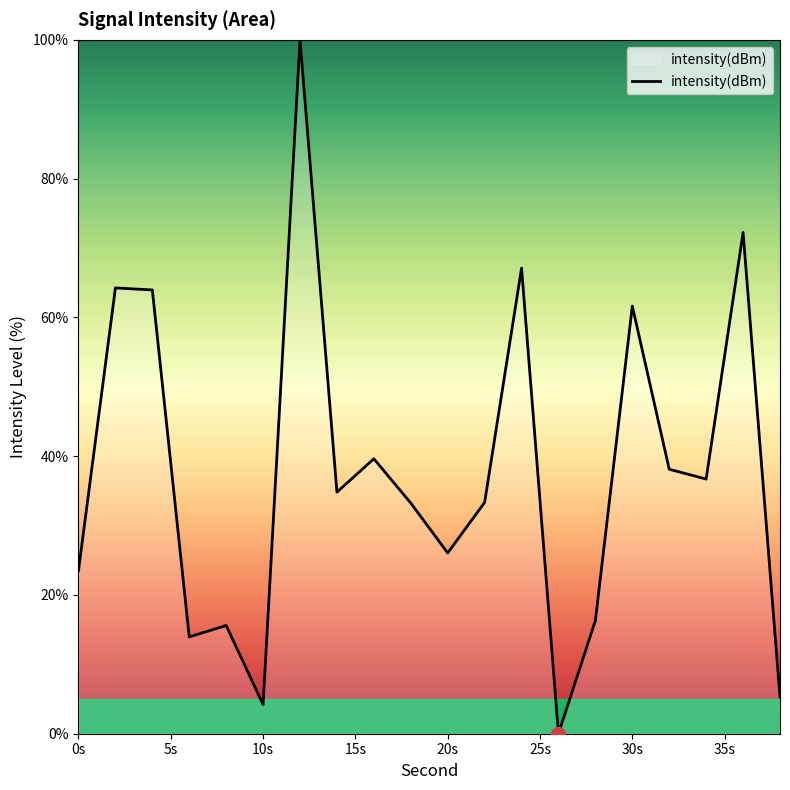

What is the difference between the maximum and minimum values?

100.0